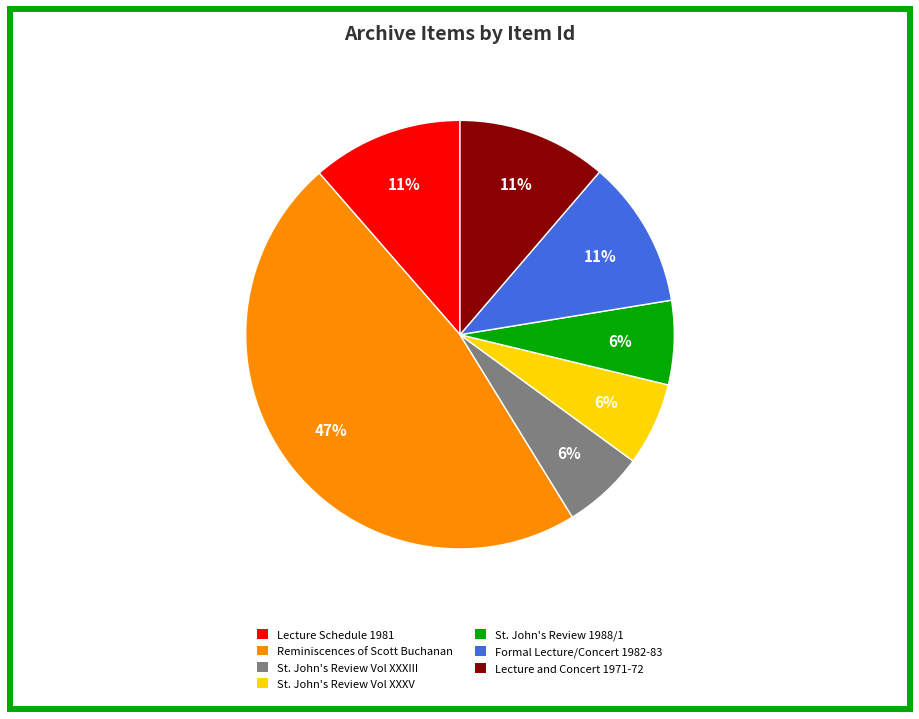

Count the number of slices in the pie.

7